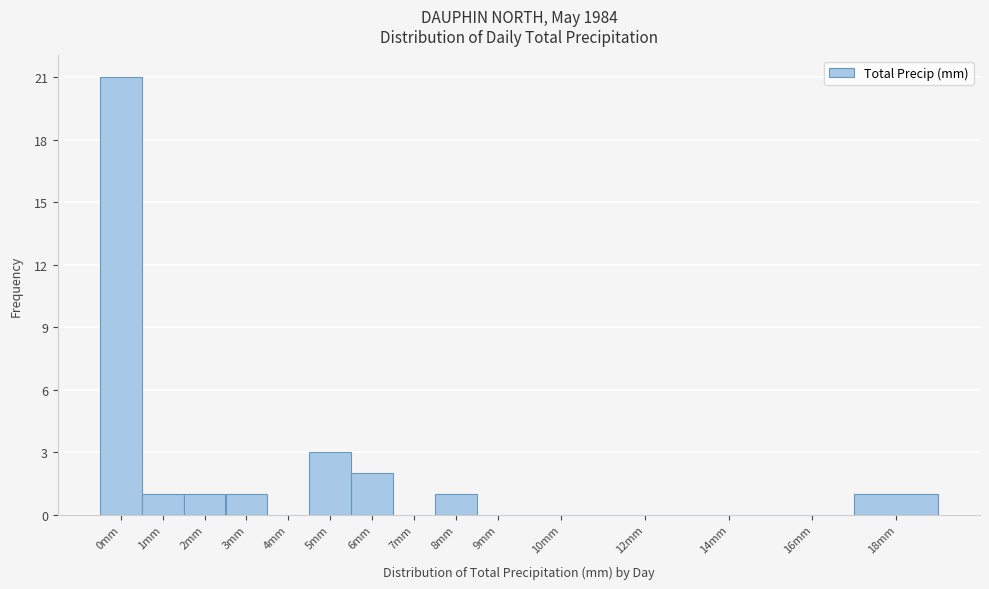

Reading left to right, list all the values displayed in this chart.

0mm=21	1mm=1	2mm=1	3mm=1	4mm=0	5mm=3	6mm=2	7mm=0	8mm=1	9mm=0	10mm=0	12mm=0	14mm=0	16mm=0	18mm=1